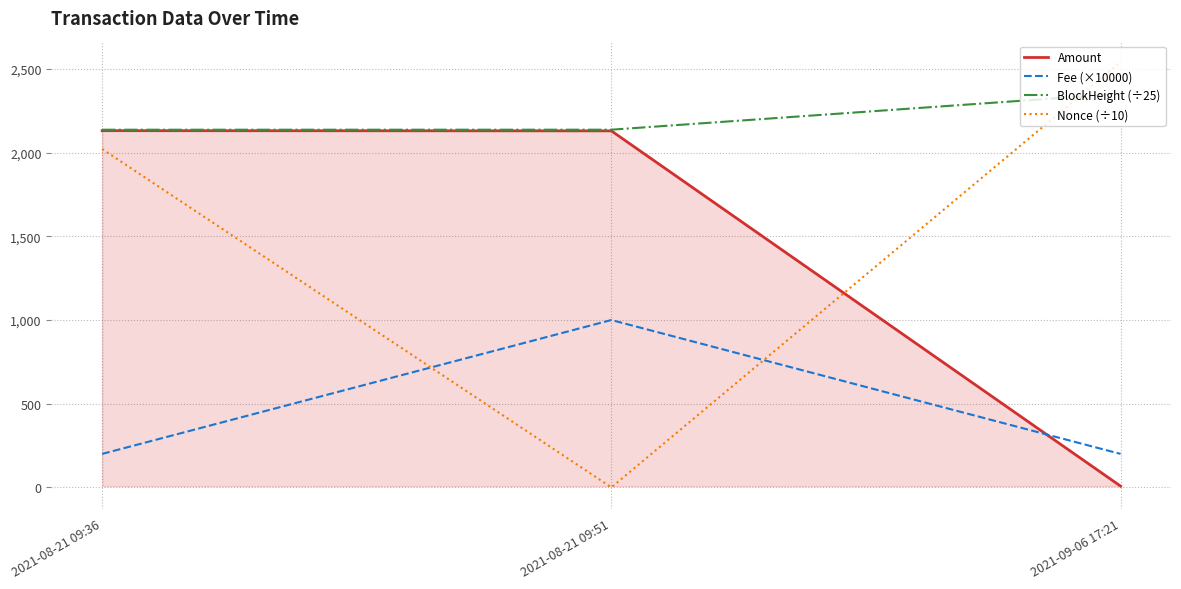

How many series are shown in this chart?

4